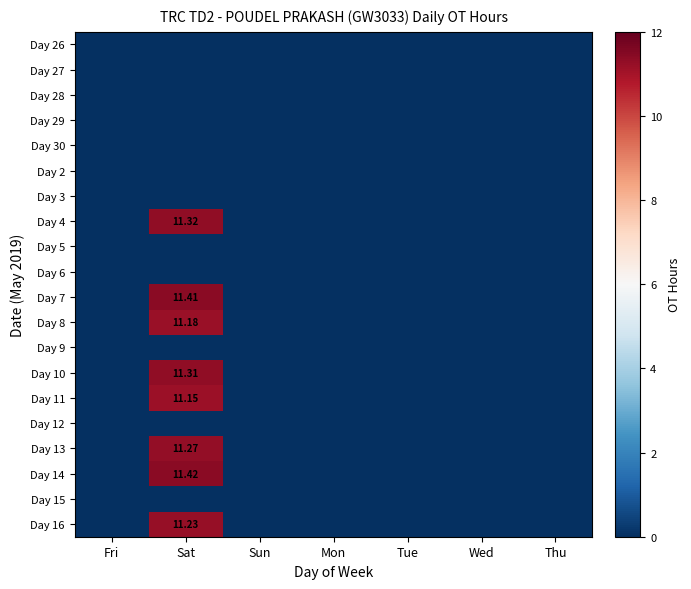

Rank the series by their maximum value, from lowest to highest.

Day 26, Day 27, Day 28, Day 29, Day 30, Day 2, Day 3, Day 5, Day 6, Day 9, Day 12, Day 15, Day 11, Day 8, Day 16, Day 13, Day 10, Day 4, Day 7, Day 14